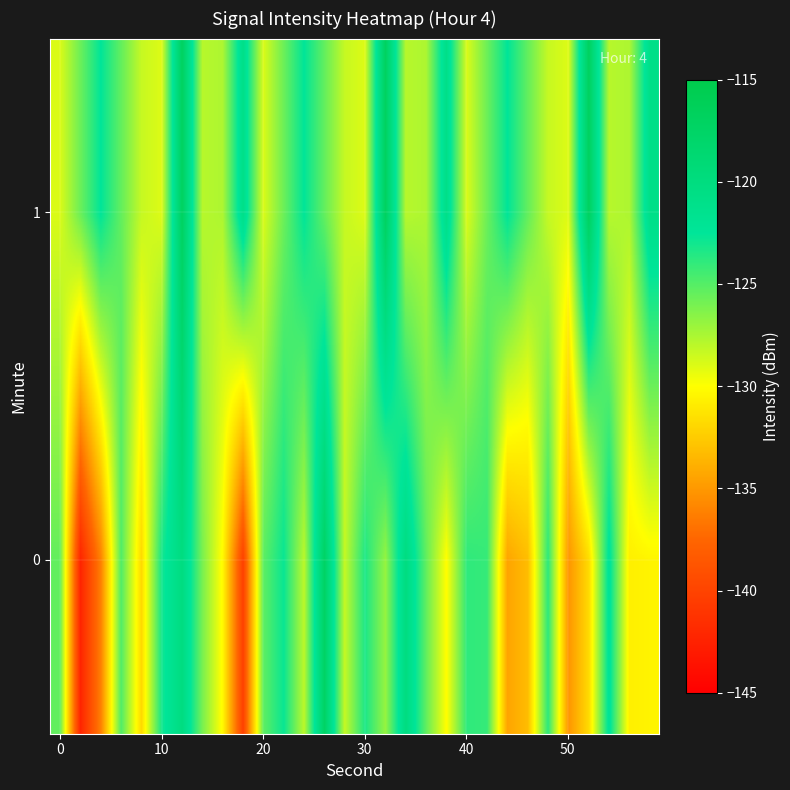

Rank the series by their average value, from highest to lowest.

1, 0